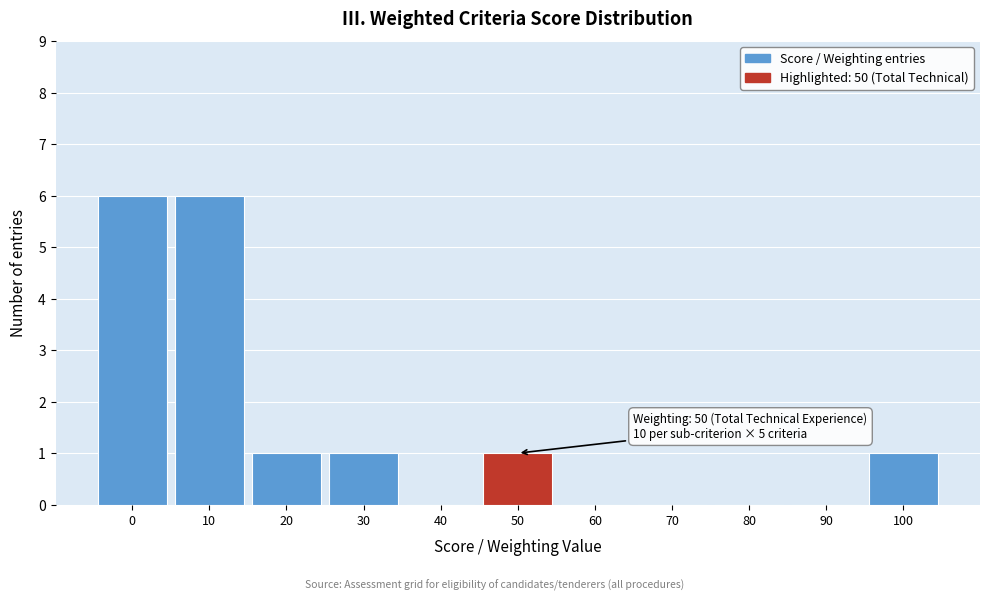

Reading right to left, extract all data points from this chart.

100=1	90=0	80=0	70=0	60=0	50=1	40=0	30=1	20=1	10=6	0=6